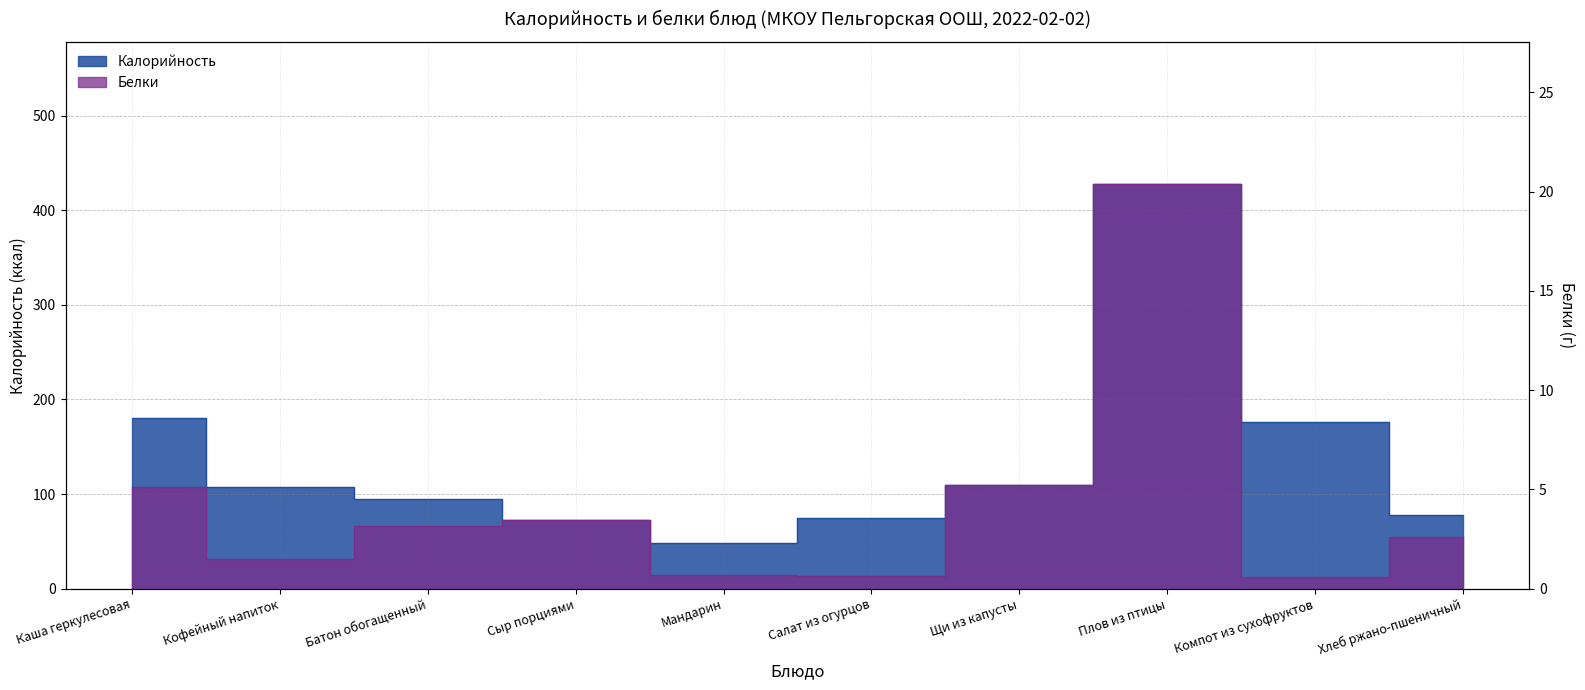

In Калорийность, how many points are higher than both neighbors (excluding endpoints)?

1